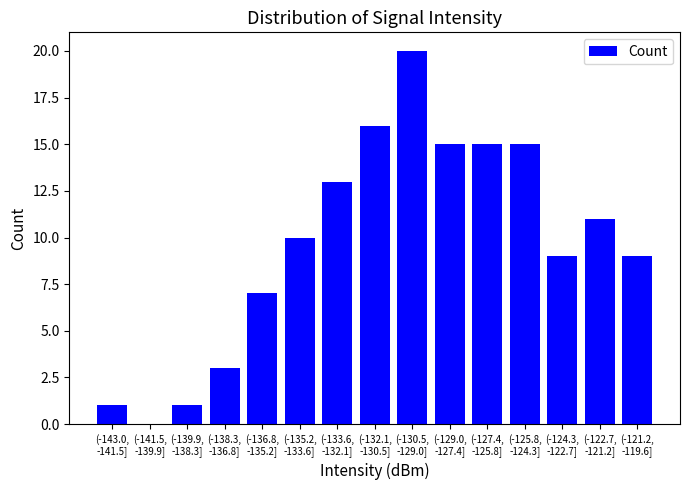

What is the maximum value shown in the chart?

20